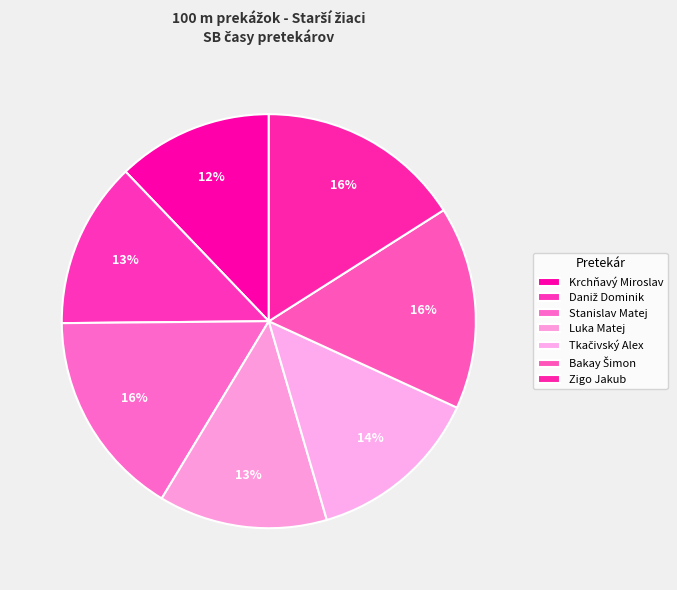

To the nearest percent, what is the difference between the Daniž Dominik and Stanislav Matej slice percentages?

3%